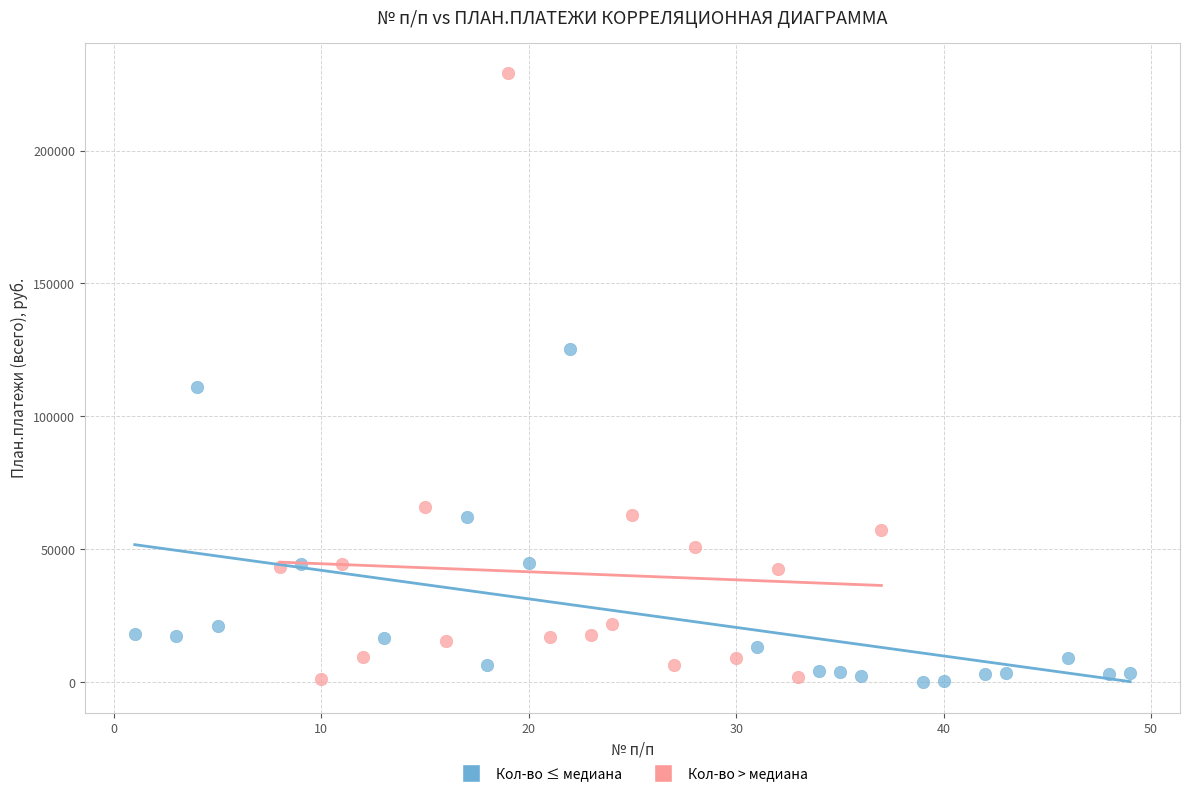

Which series has the widest spread of Y values?

Кол-во > медиана